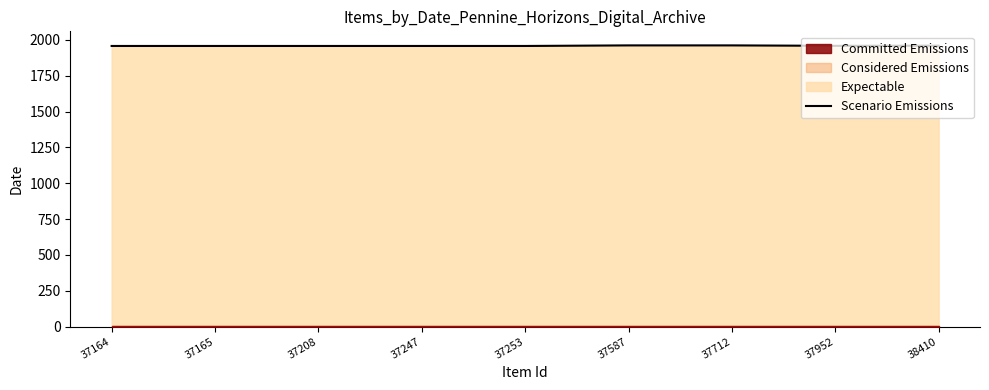

Rank the categories by value from lowest to highest.

37164, 37165, 37208, 37247, 37253, 37952, 38410, 37587, 37712